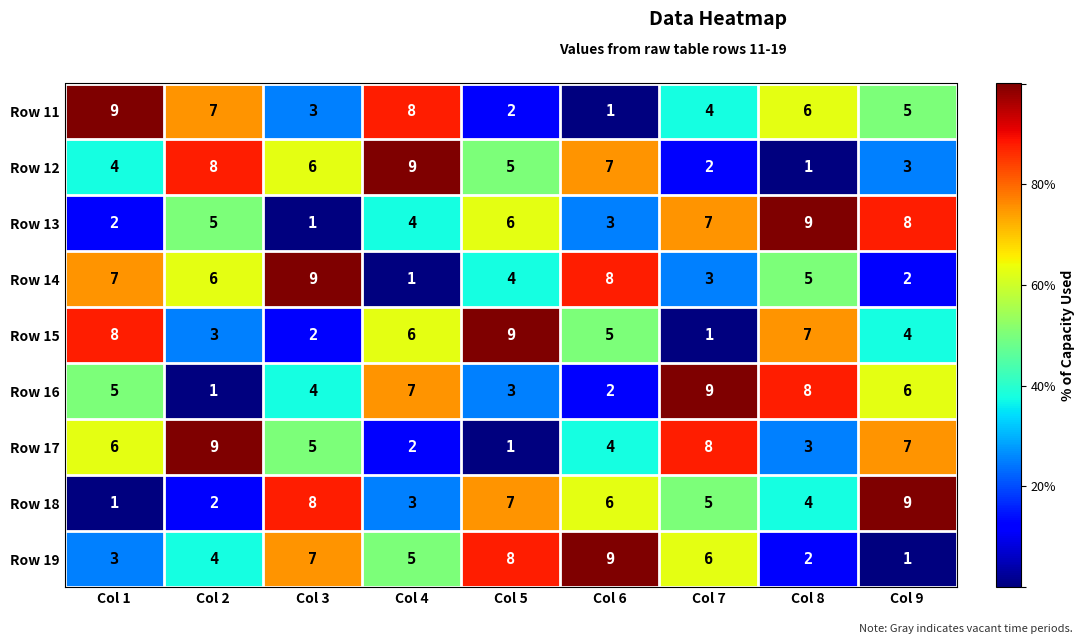

At how many categories does at least one series exceed 6?

9